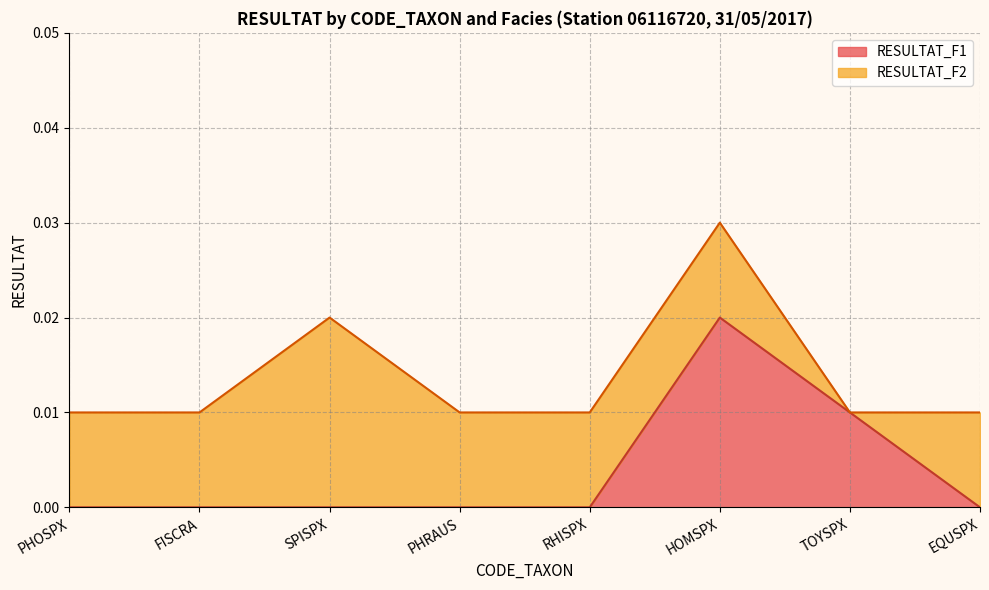

Does the chart display data point markers on the line(s)?

No